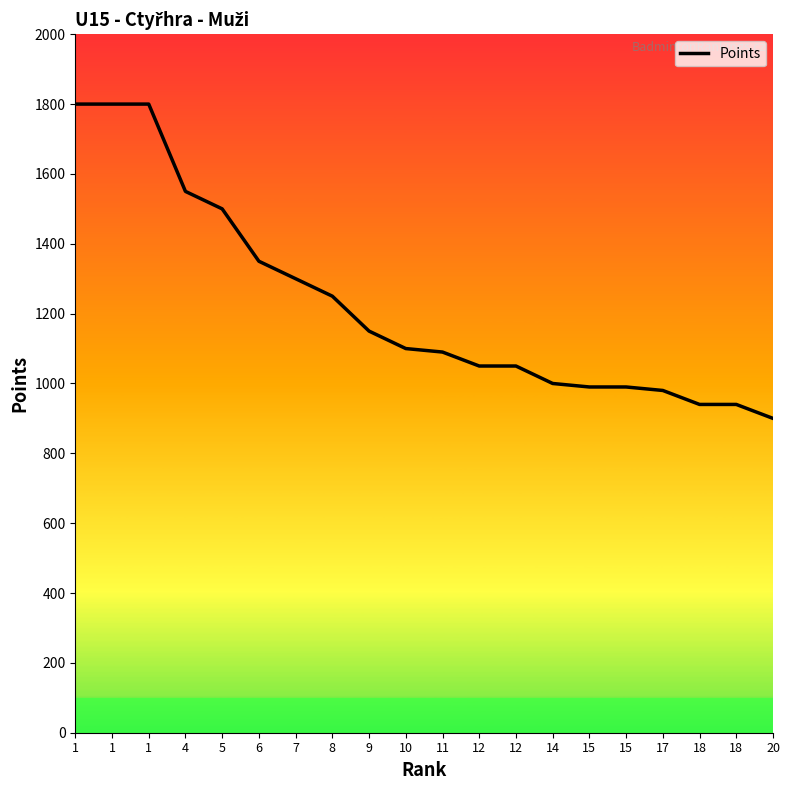

How many values are below 1100?

10